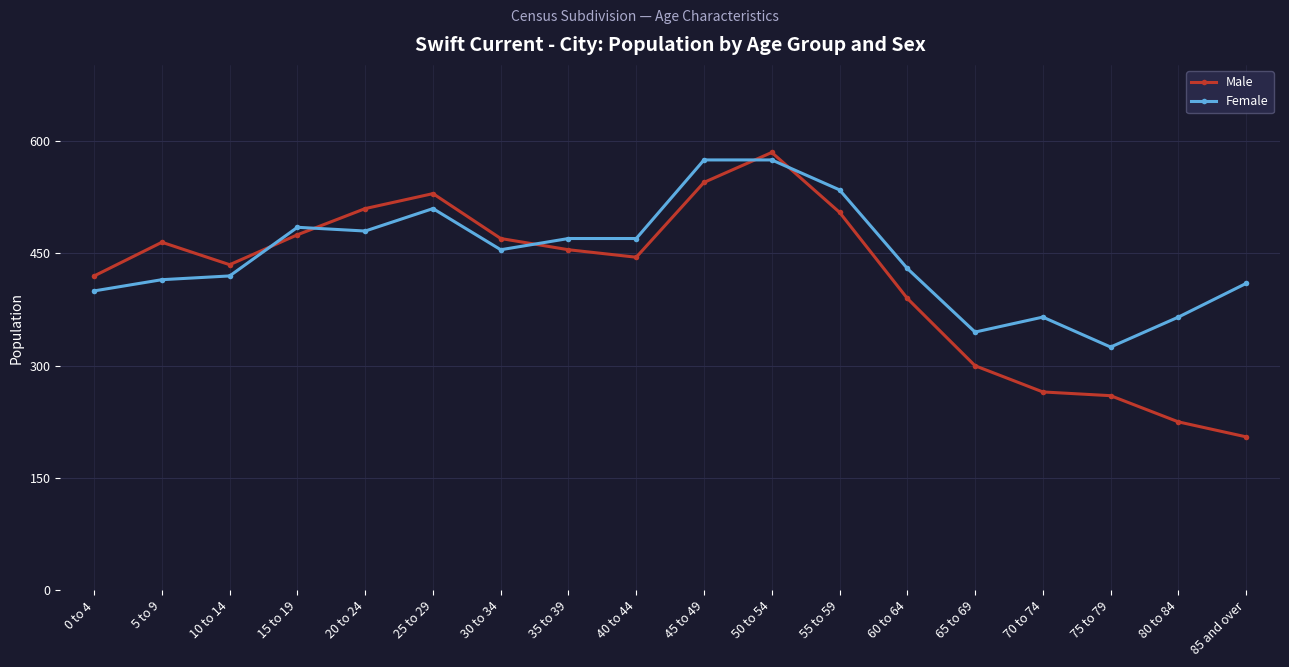

What is the sum of the Male values at 65 to 69 and 45 to 49?

845